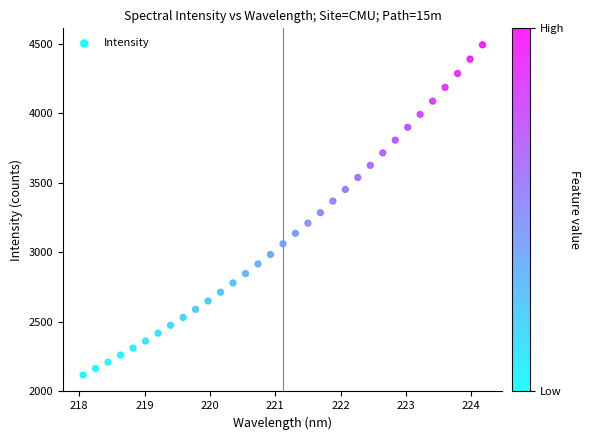

What is the range of Y values (max minus min)?

2378.4